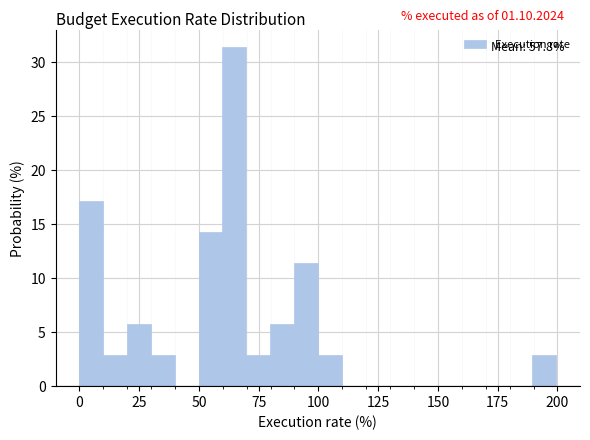

Read against the x-axis, roughly where is the centre of the tallest bar?

65